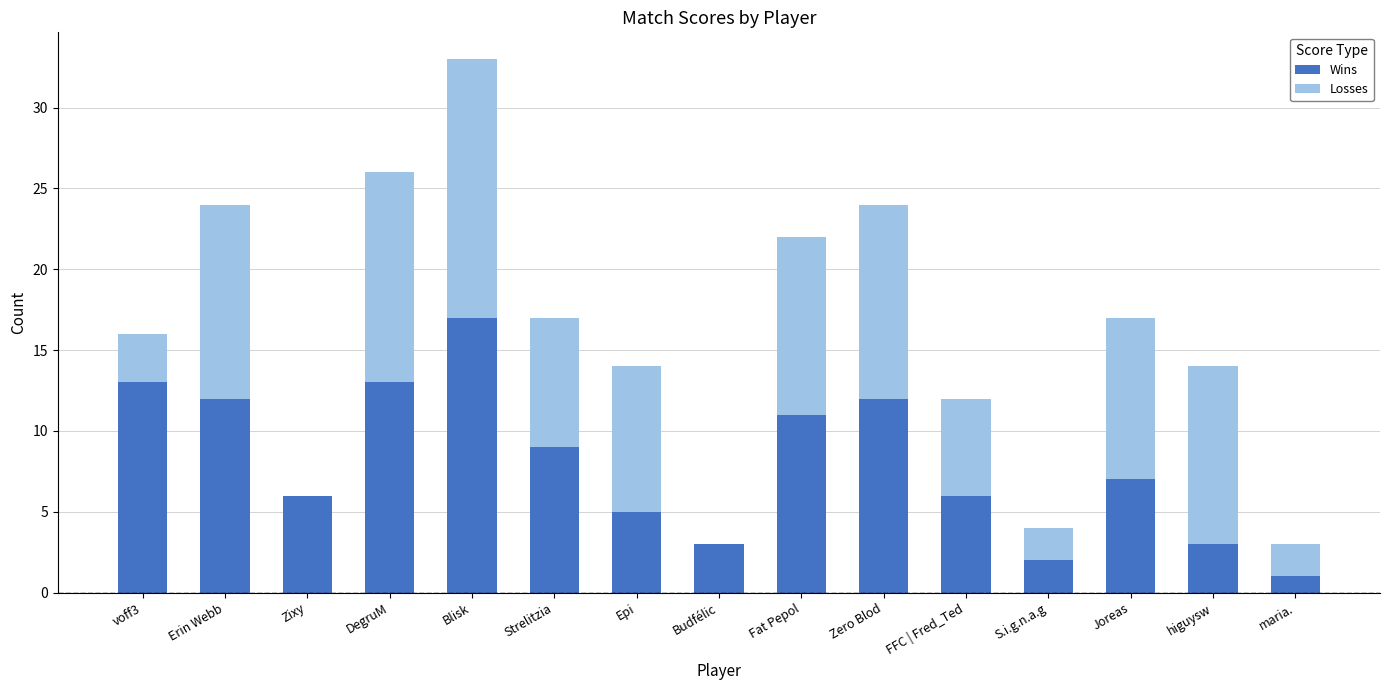

Reading left to right, list the values for the Wins series.

voff3=13	Erin Webb=12	Zixy=6	DegruM=13	Blisk=17	Strelitzia=9	Epi=5	Budfélic=3	Fat Pepol=11	Zero Blod=12	FFC | Fred_Ted=6	S.i.g.n.a.g=2	Joreas=7	higuysw=3	maria.=1